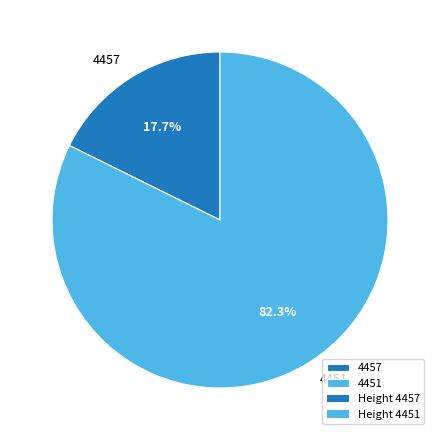

To the nearest percent, what is the difference between the 4457 and 4451 slice percentages?

65%